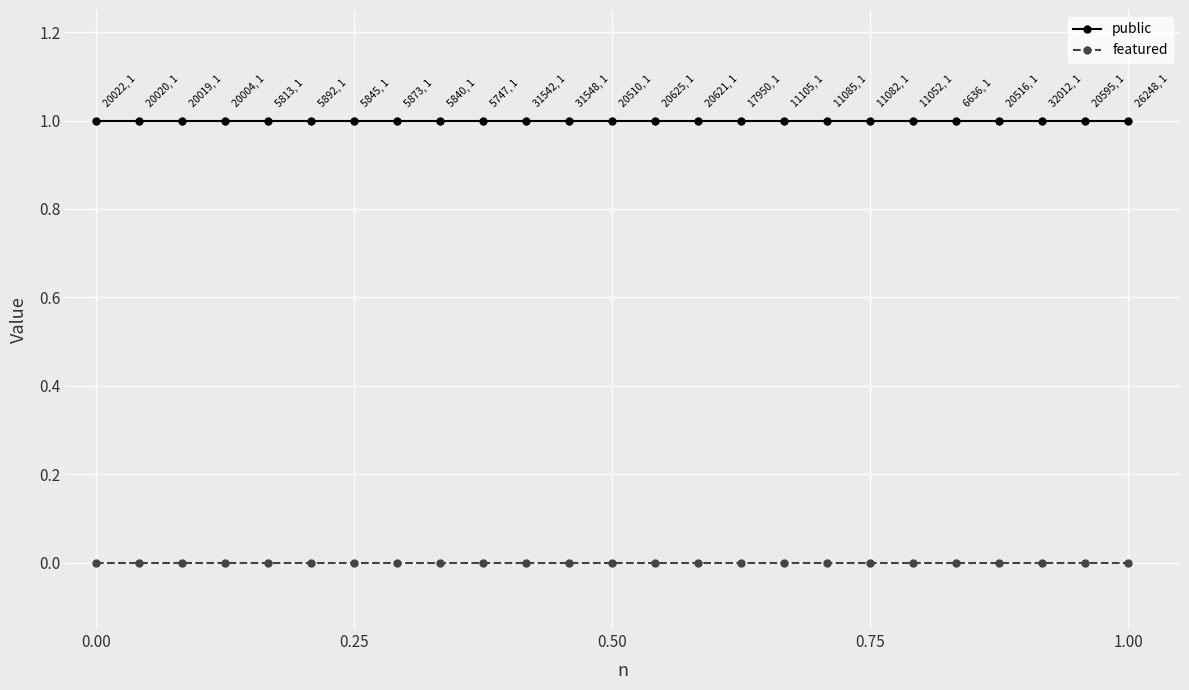

Does the chart display data point markers on the line(s)?

Yes